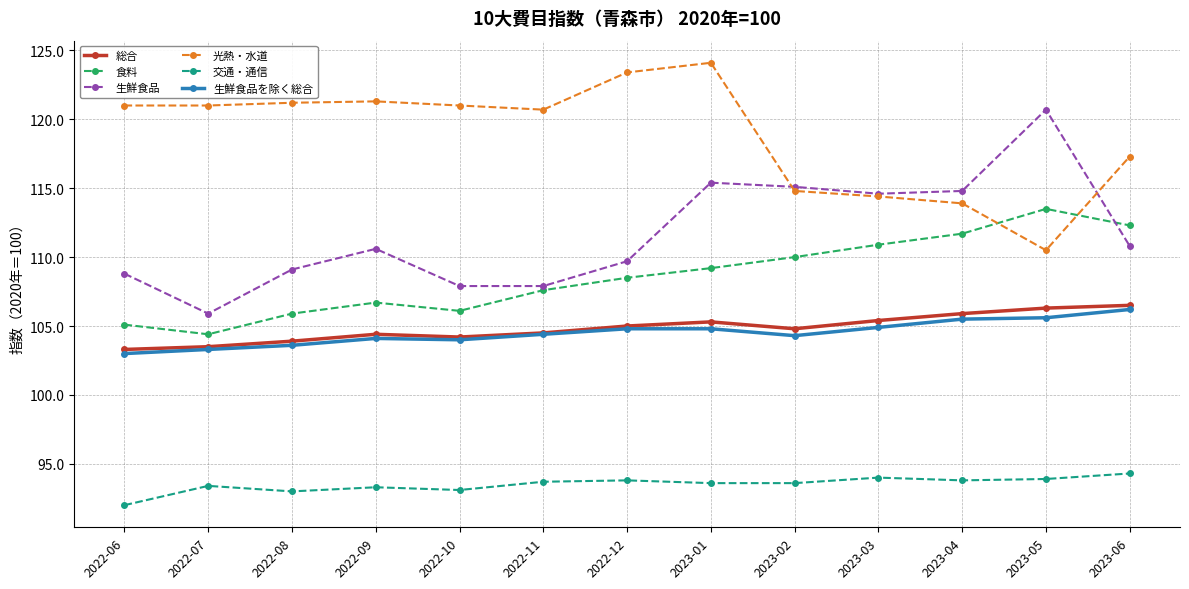

What is the approximate value of 生鮮食品を除く総合 at 2023-05?

105.6